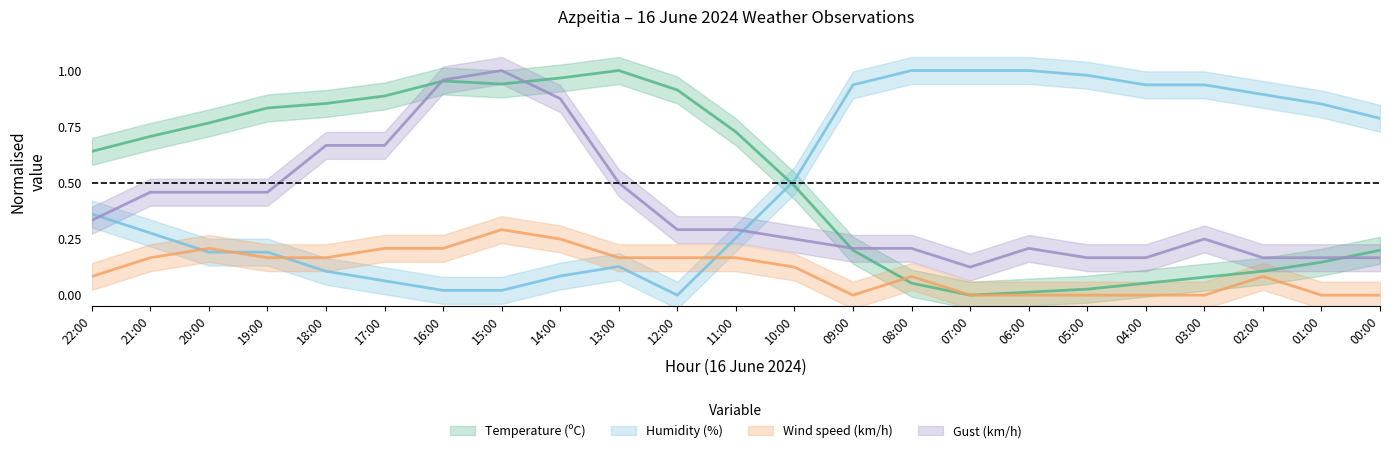

Does the chart have visible grid lines?

No